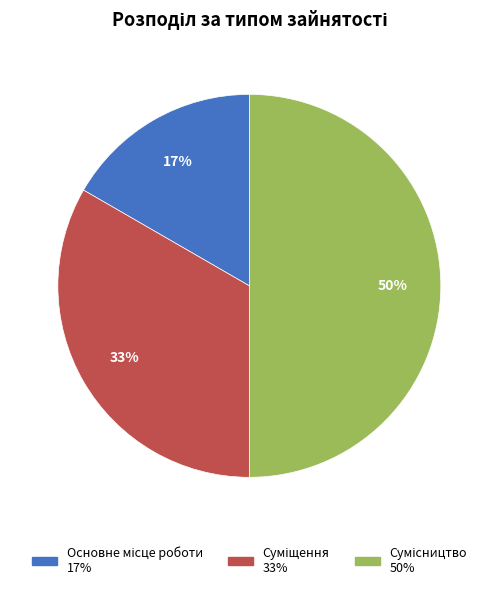

To the nearest percent, what is the difference between the largest and smallest slice percentages?

33%